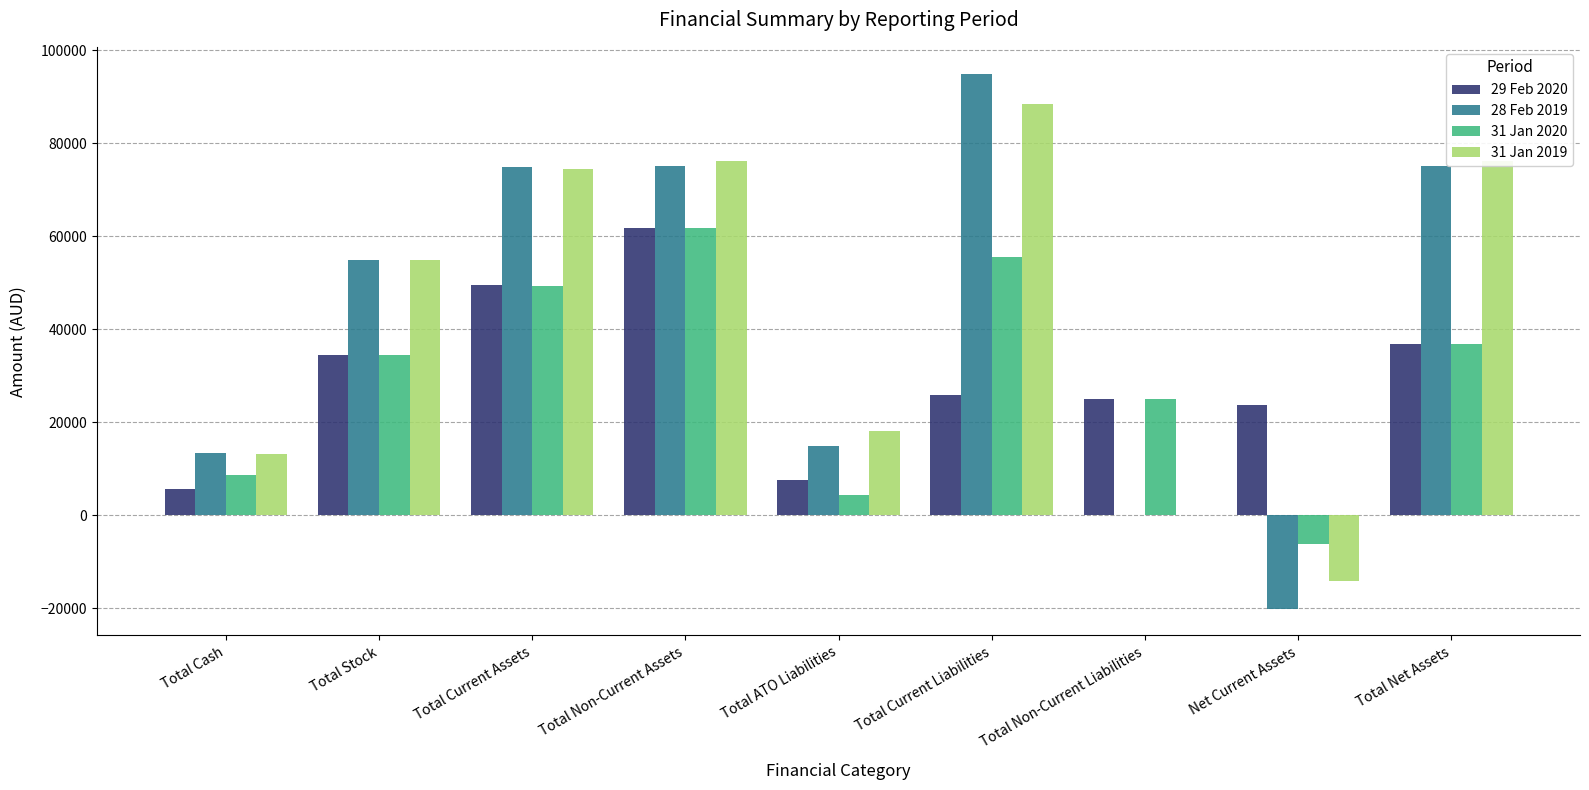

Which series changed the most between Total Cash and Total Current Liabilities?

28 Feb 2019